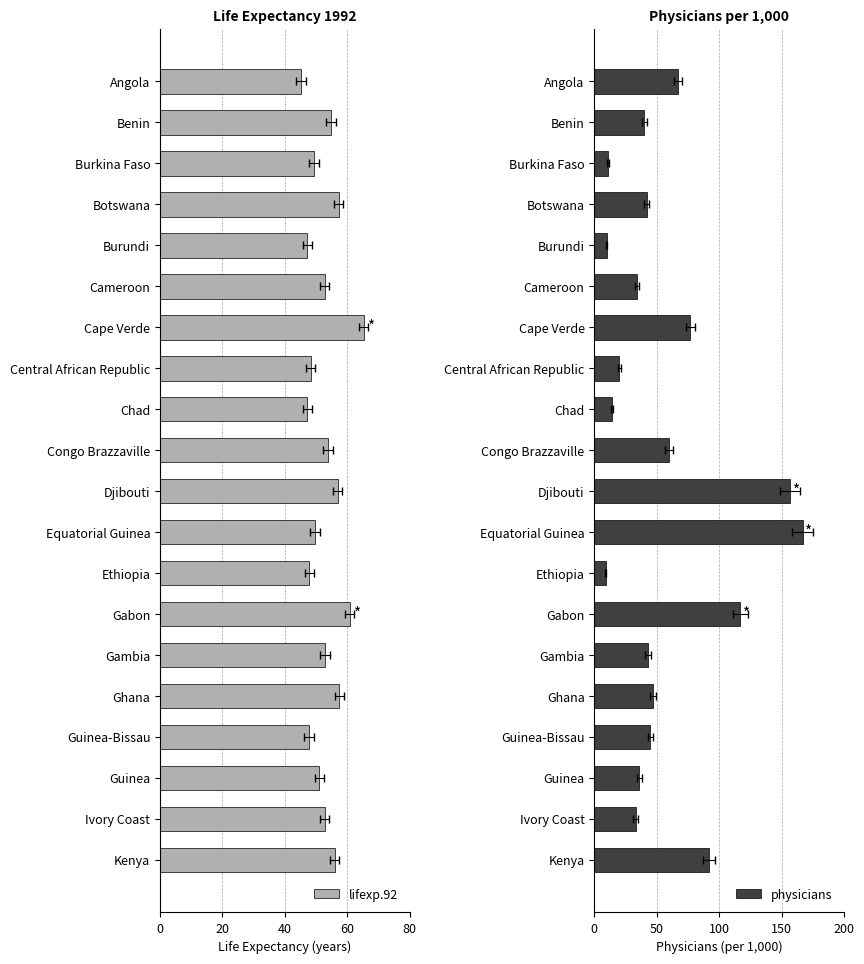

Between Burundi and Chad, which is larger?

Burundi